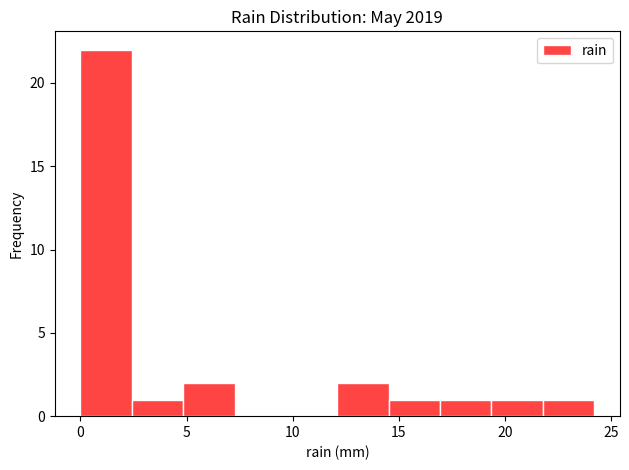

Reading left to right, list every bar in this chart as the range it spans on the x-axis followed by its height. Neither the bar edges nor the heights are printed on the chart, so give them approximately, as read against the axes.

0.0 to 2.5: 22
2.5 to 5.0: 1
5.0 to 7.5: 2
7.5 to 9.5: 0
9.5 to 12.0: 0
12.0 to 14.5: 2
14.5 to 17.0: 1
17.0 to 19.5: 1
19.5 to 22.0: 1
22.0 to 24.0: 1